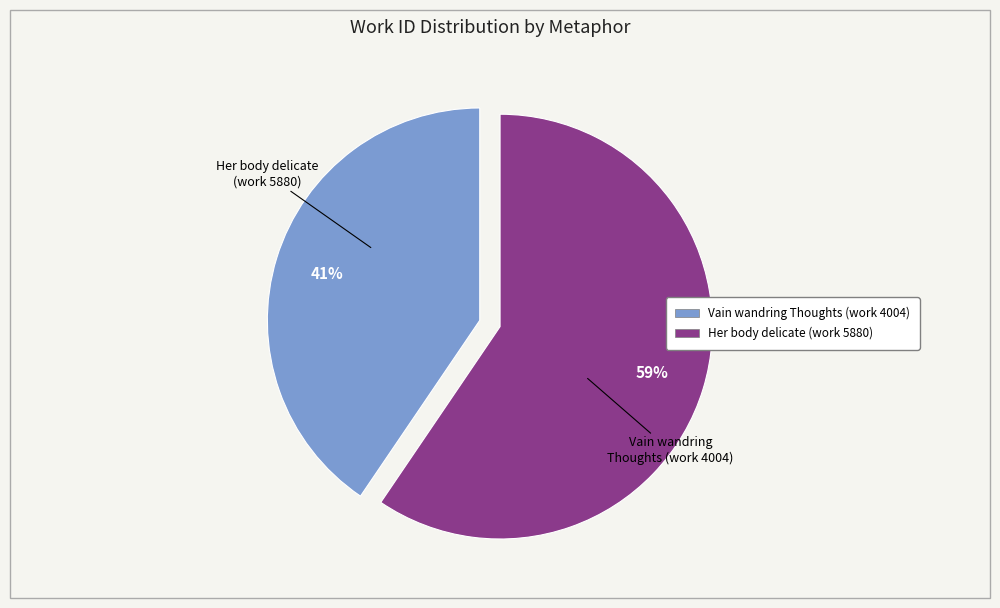

To the nearest percent, what percentage of the pie is Her body delicate (work 5880)?

59%